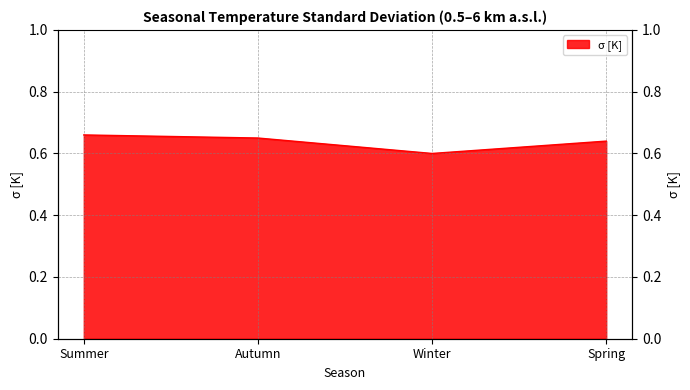

Which label corresponds to the smallest value in the chart?

Winter